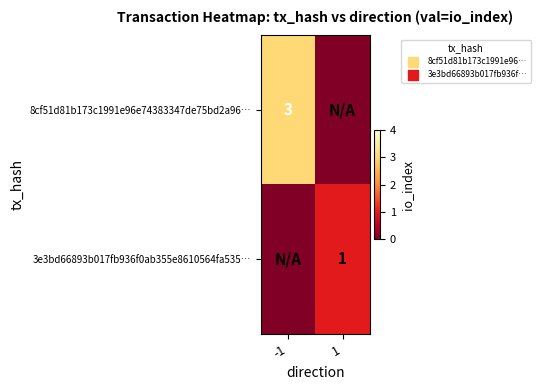

True or false: 3e3bd66893b017fb936f0ab355e8610564fa535… has a value of 1 at 1.

True